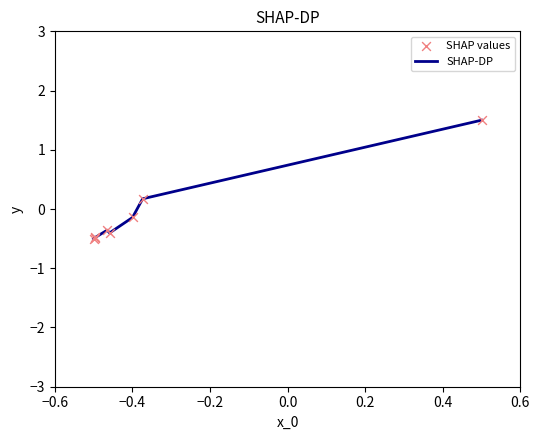

What is the difference between the maximum and second lowest values?

2.0